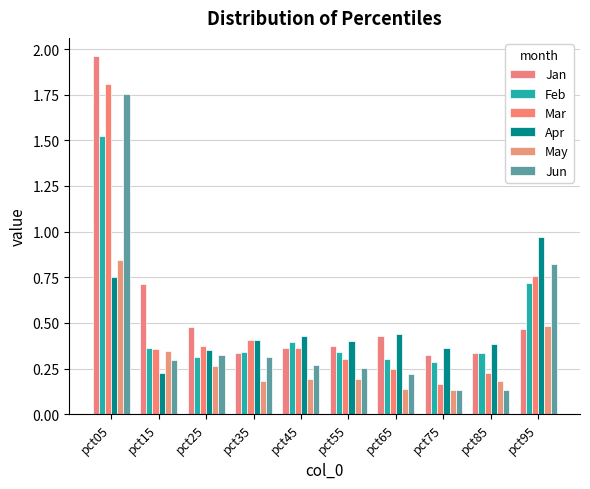

Which label corresponds to the smallest value in the chart?

pct85